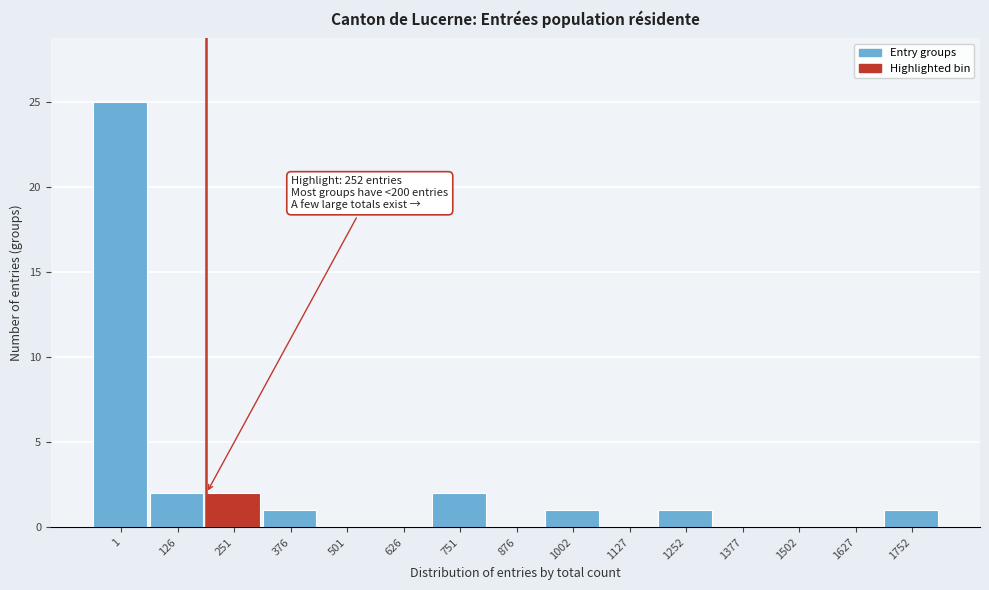

Reading left to right, transcribe all the data shown in this chart.

1=25	126=2	251=2	376=1	501=0	626=0	751=2	876=0	1002=1	1127=0	1252=1	1377=0	1502=0	1627=0	1752=1